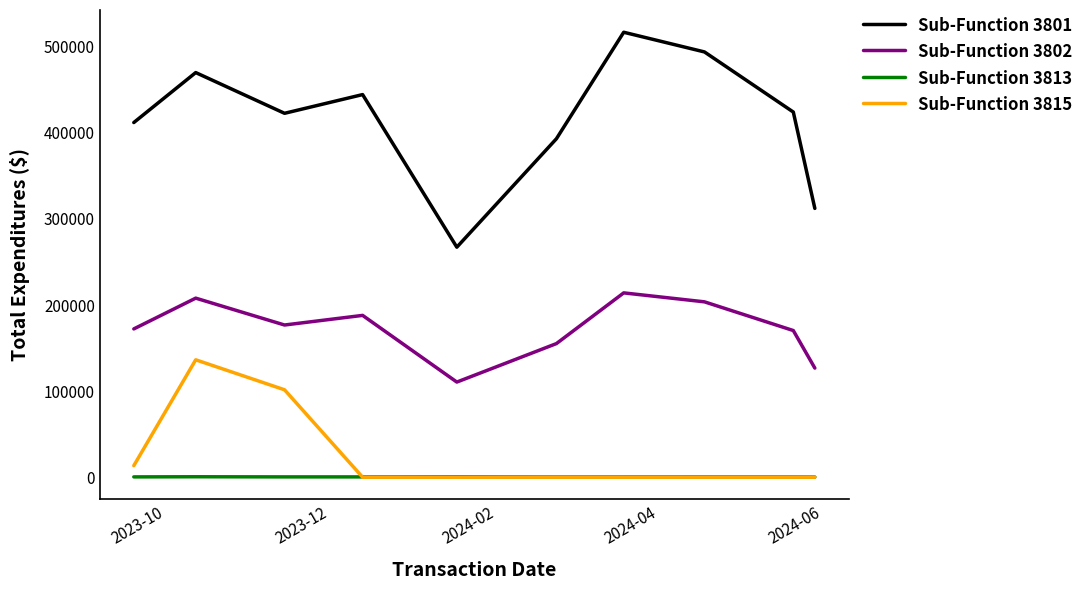

What is the greatest value displayed?

516872.2